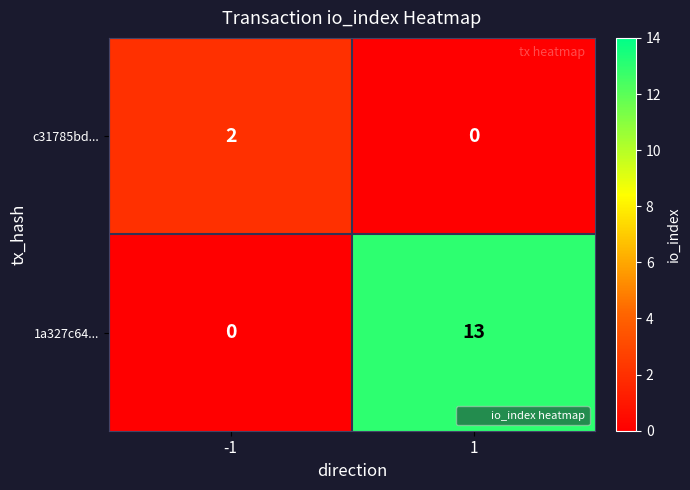

Is it true that c31785bd... equals 2 at -1?

True